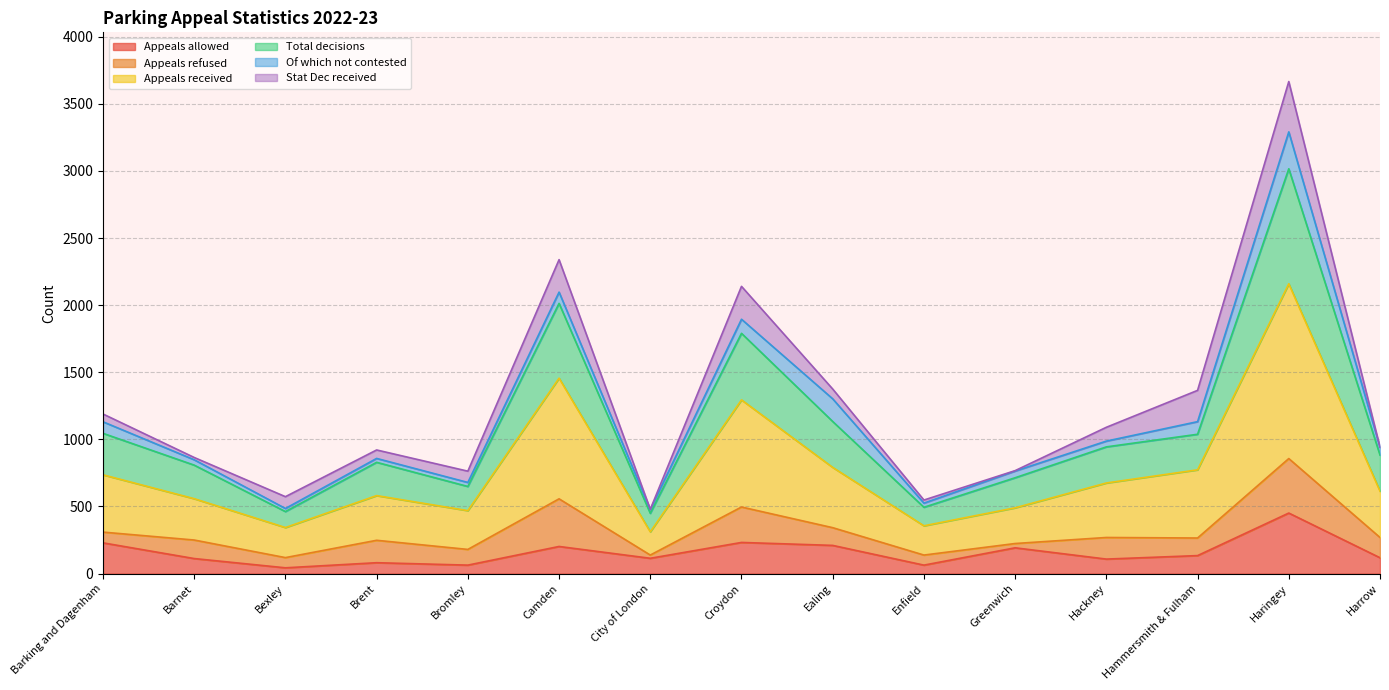

What is the average value of the Appeals received series?

774